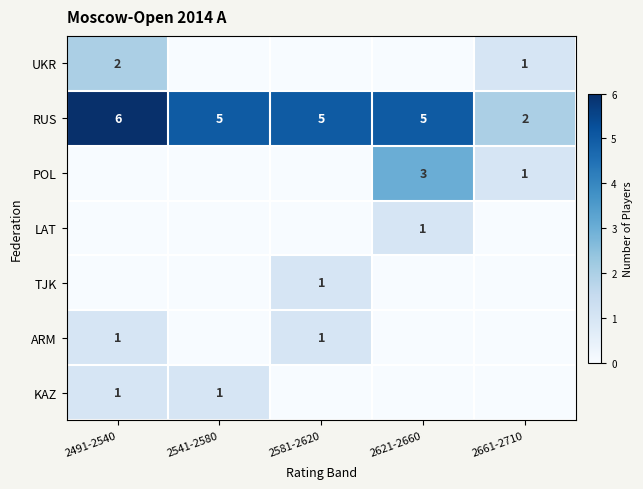

The value of RUS at 2491-2540 is 4. True or false?

False